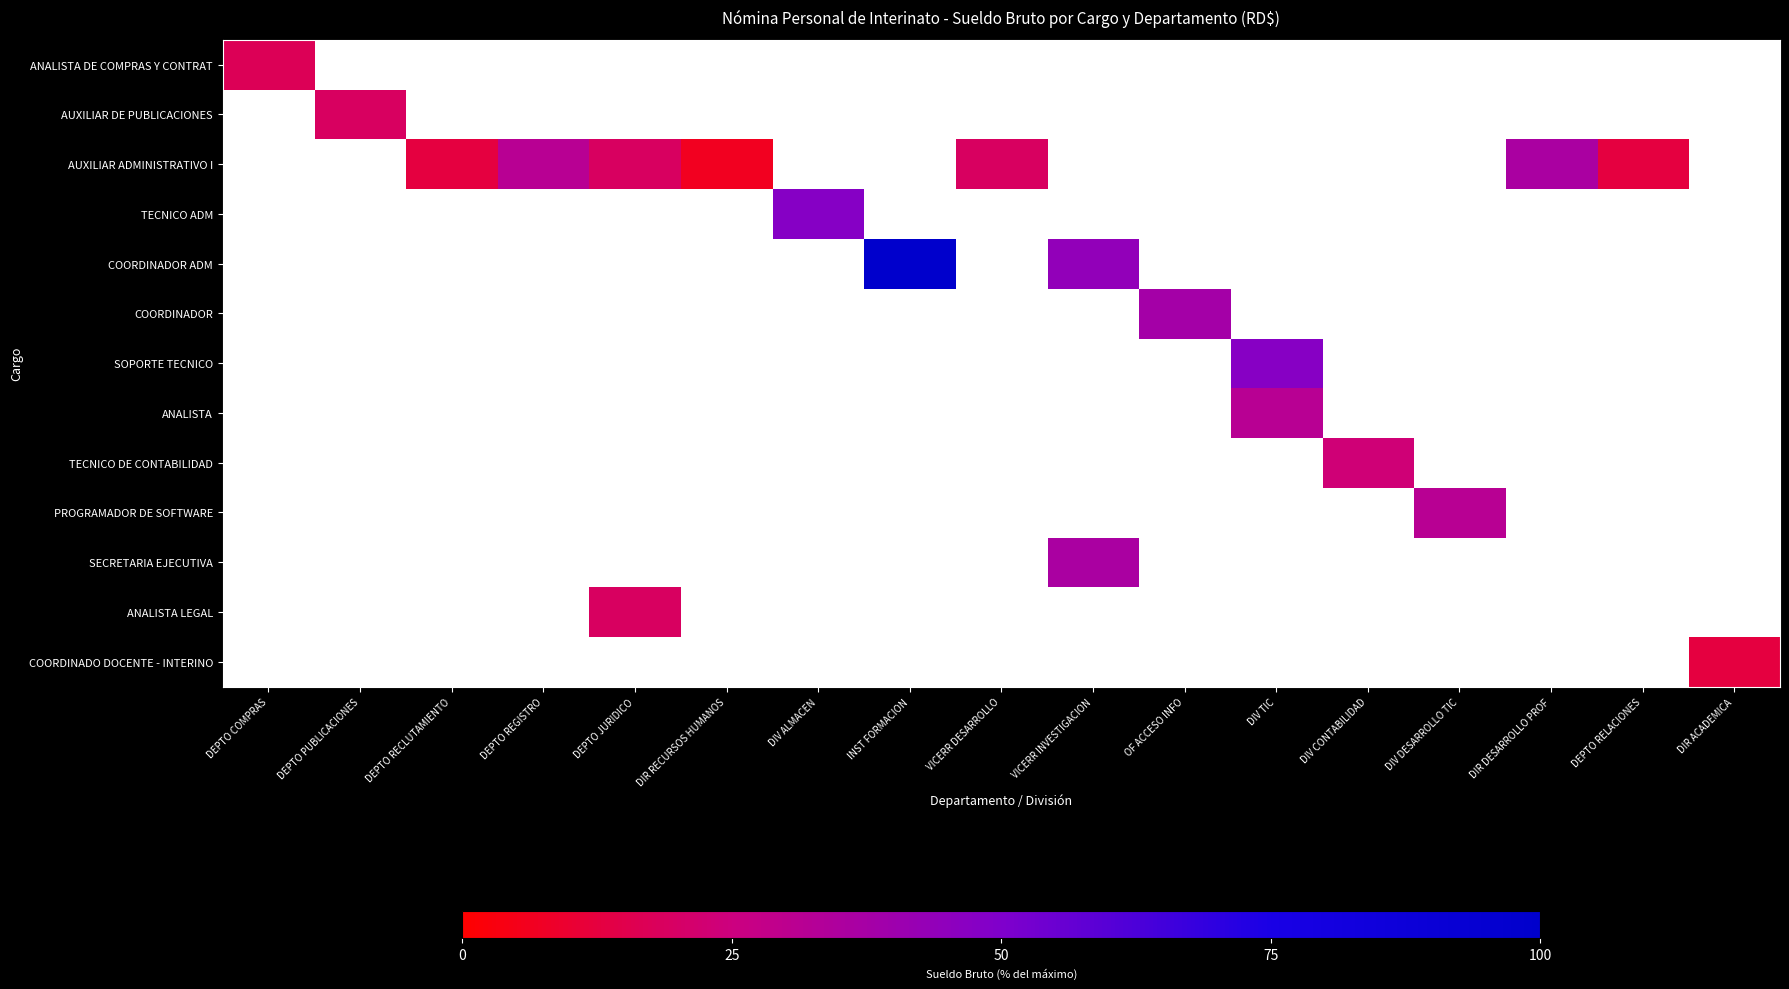

The value of COORDINADOR ADM at INST FORMACION is 100.0. True or false?

True